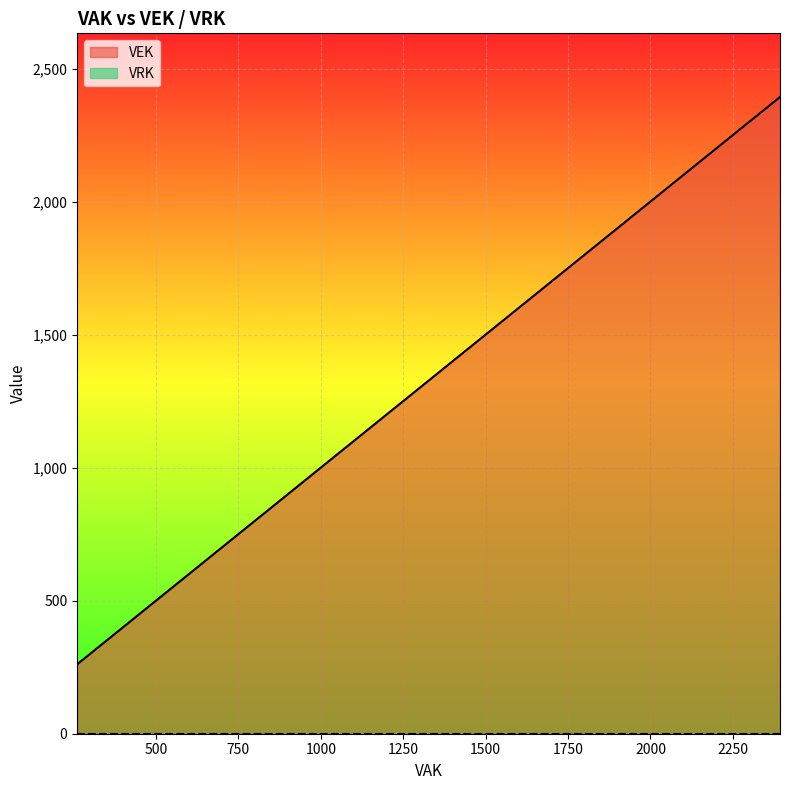

True or false: VRK and VEK intersect in this chart.

False